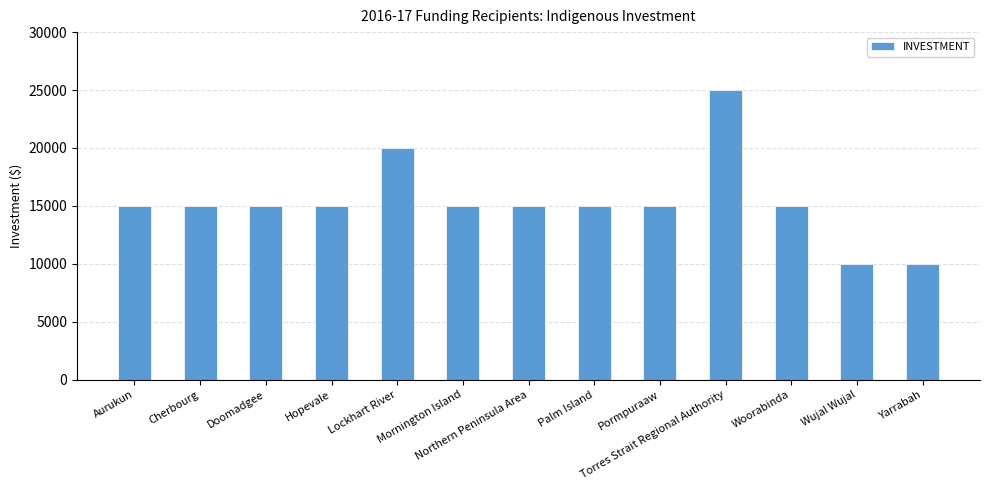

What is the greatest value displayed?

25000